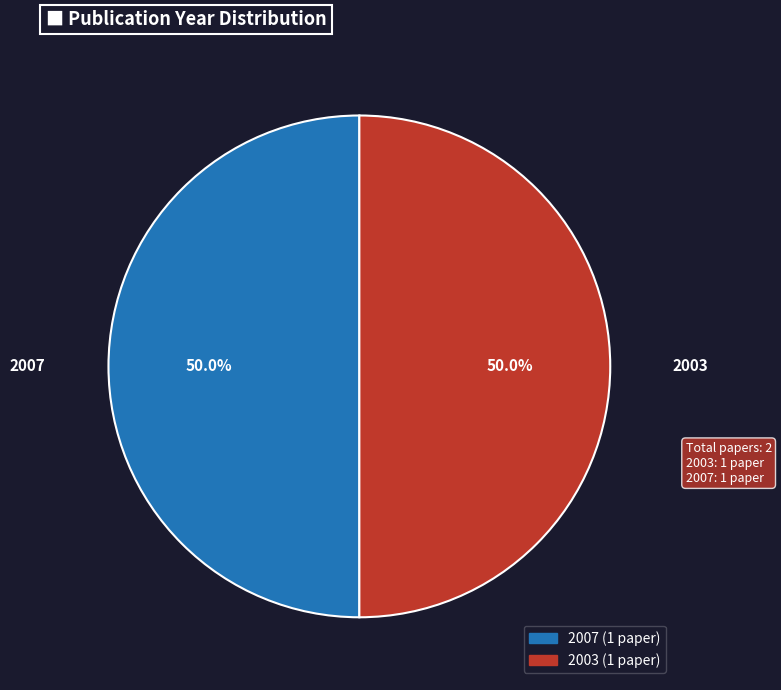

To the nearest percent, what portion does 2007 represent?

50%